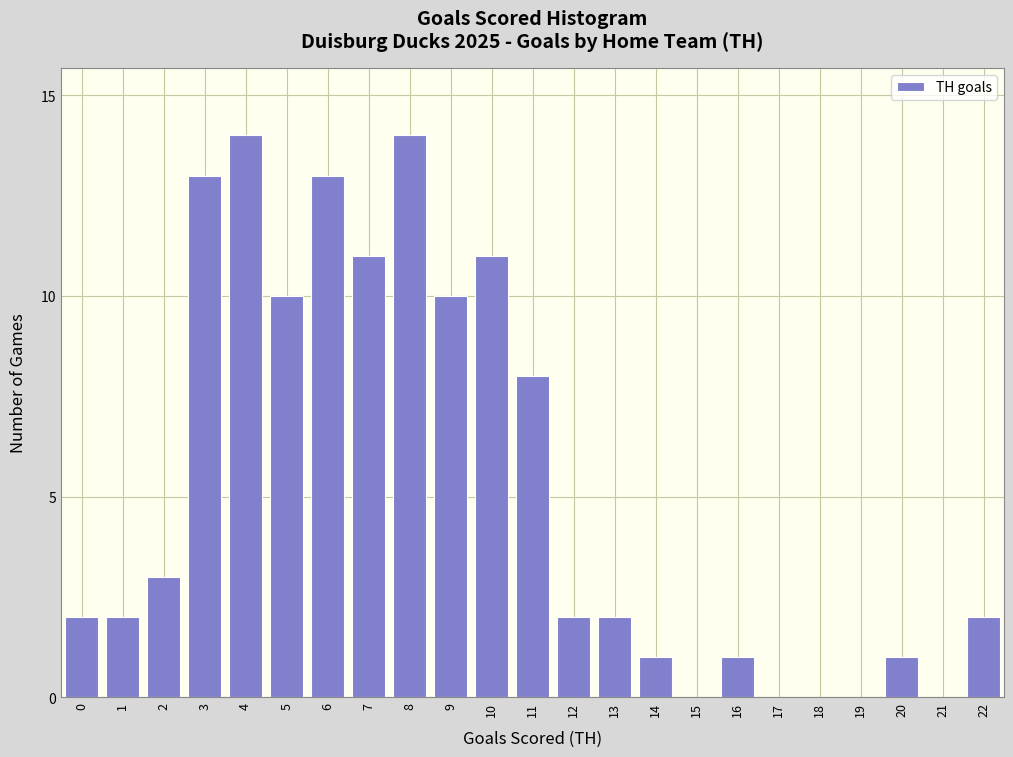

Reading right to left, extract all data points from this chart.

22=2	21=0	20=1	19=0	18=0	17=0	16=1	15=0	14=1	13=2	12=2	11=8	10=11	9=10	8=14	7=11	6=13	5=10	4=14	3=13	2=3	1=2	0=2